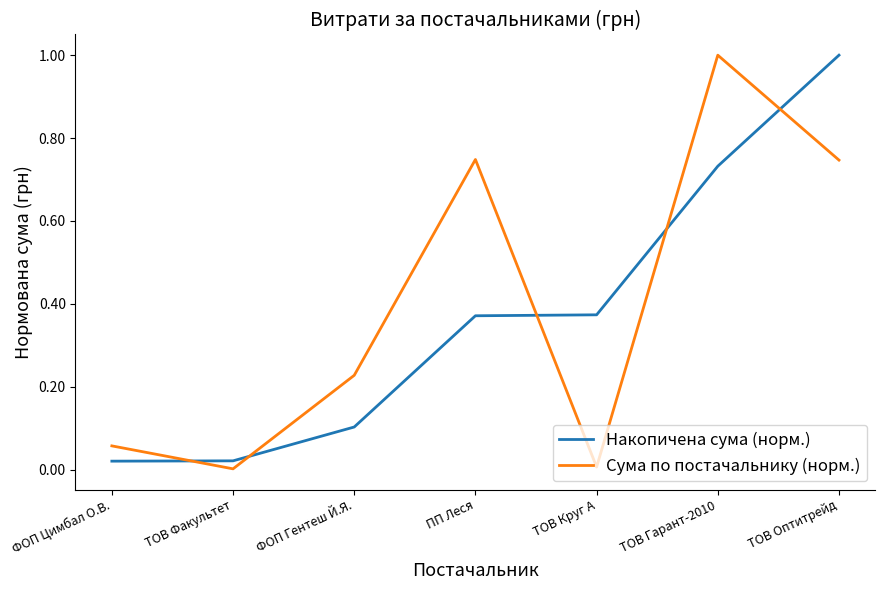

What position from the right is ТОВ Гарант-2010?

2